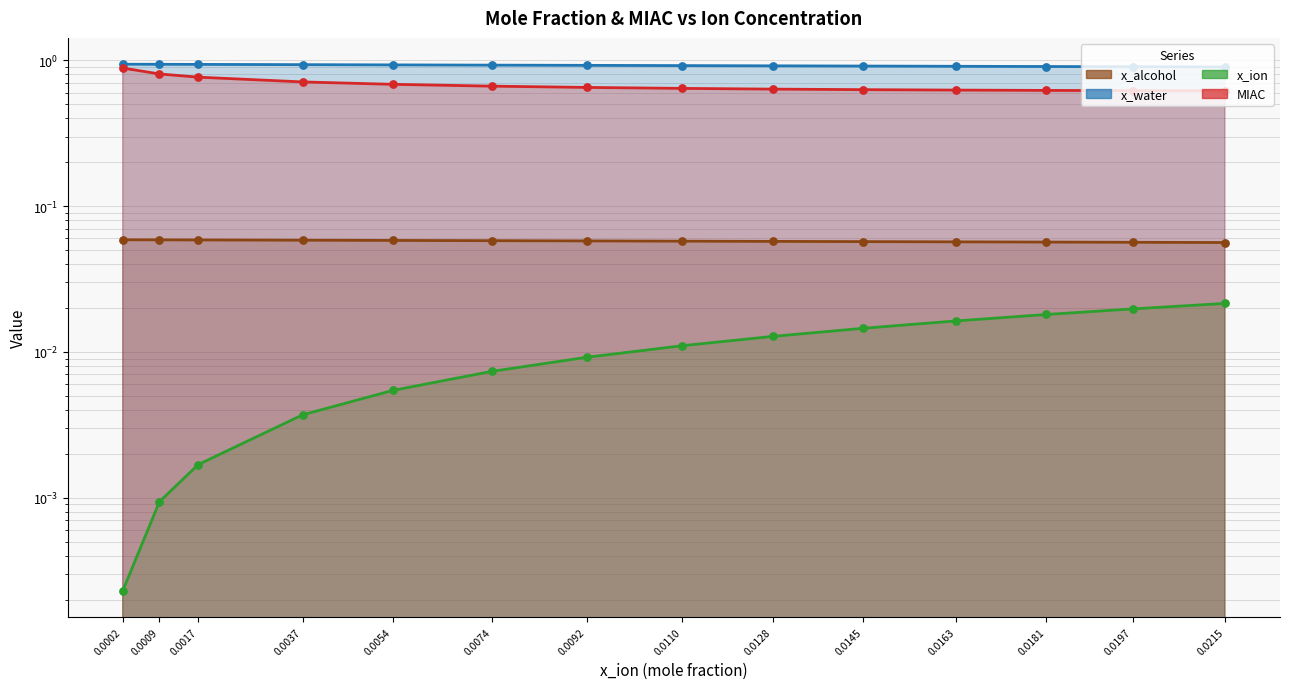

At how many categories does at least one series exceed 0?

14